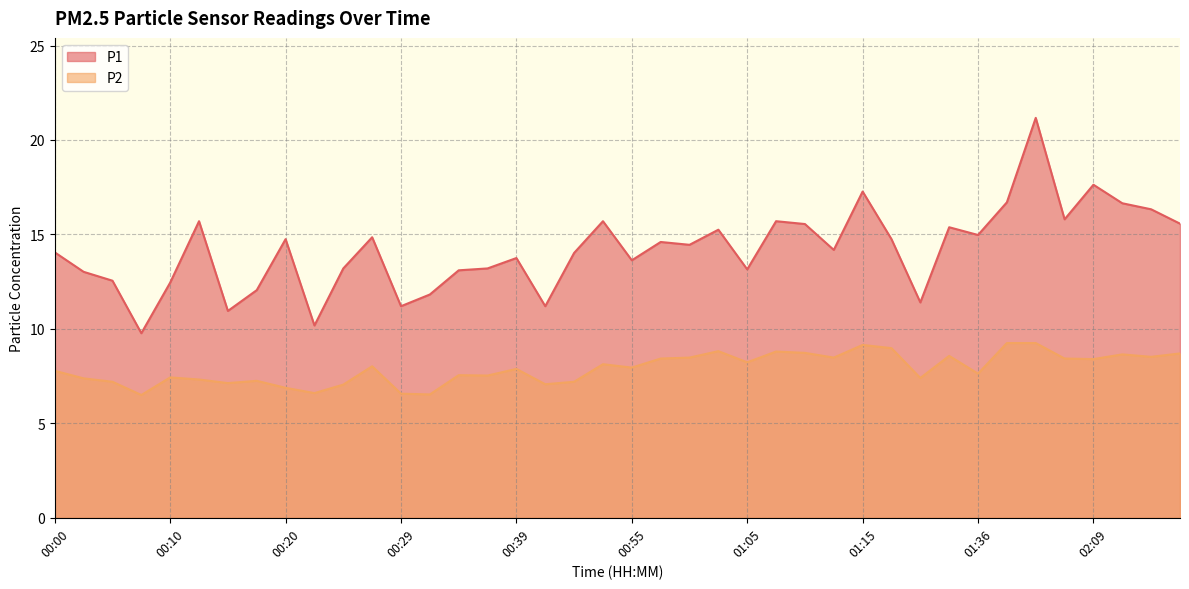

Reading left to right, what are all the values shown in this chart?

P1: 00:00=14.1	00:03=13.0	00:05=12.6	00:07=9.8	00:10=12.4	00:12=15.7	00:15=10.9	00:17=12.1	00:20=14.8	00:22=10.2	00:24=13.2	00:27=14.8	00:29=11.2	00:32=11.8	00:34=13.1	00:37=13.2	00:39=13.8	00:41=11.2	00:50=14.0	00:52=15.7	00:55=13.6	00:57=14.6	01:00=14.4	01:02=15.2	01:05=13.2	01:07=15.7	01:10=15.6	01:12=14.2	01:15=17.3	01:17=14.8	01:20=11.4	01:28=15.4	01:36=15.0	01:42=16.7	01:52=21.2	02:06=15.8	02:09=17.6	02:11=16.6	02:16=16.3	02:19=15.6
P2: 00:00=7.8	00:03=7.4	00:05=7.2	00:07=6.5	00:10=7.4	00:12=7.3	00:15=7.1	00:17=7.2	00:20=6.9	00:22=6.6	00:24=7.0	00:27=8.0	00:29=6.6	00:32=6.5	00:34=7.5	00:37=7.5	00:39=7.9	00:41=7.1	00:50=7.2	00:52=8.1	00:55=8.0	00:57=8.4	01:00=8.5	01:02=8.8	01:05=8.2	01:07=8.8	01:10=8.7	01:12=8.5	01:15=9.2	01:17=9.0	01:20=7.4	01:28=8.6	01:36=7.6	01:42=9.2	01:52=9.2	02:06=8.4	02:09=8.4	02:11=8.7	02:16=8.5	02:19=8.7